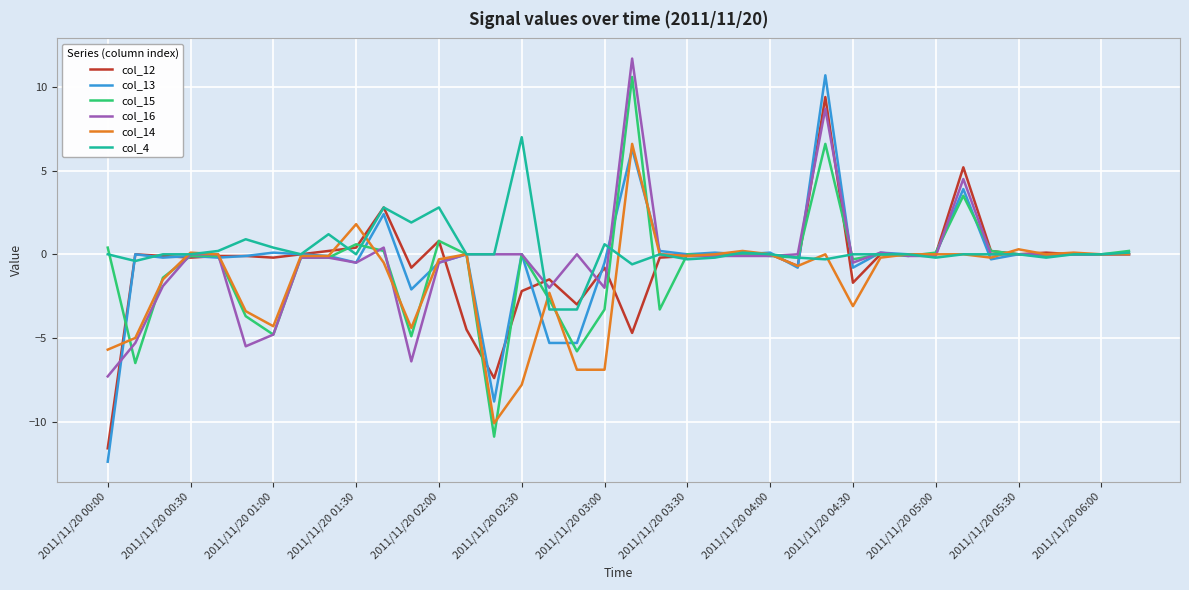

What is the minimum value for col_4?

-3.3